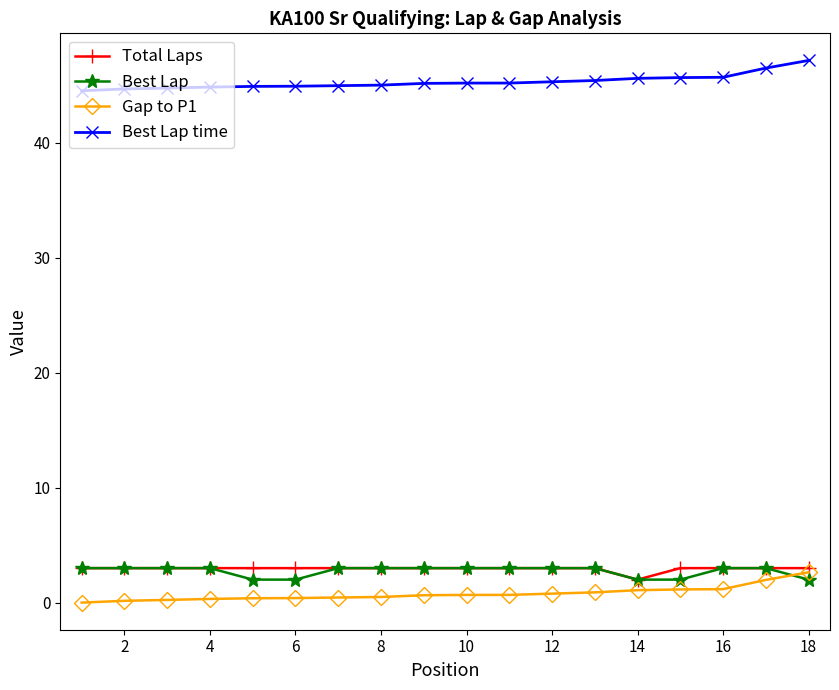

Which series has the largest total across all categories?

Best Lap time